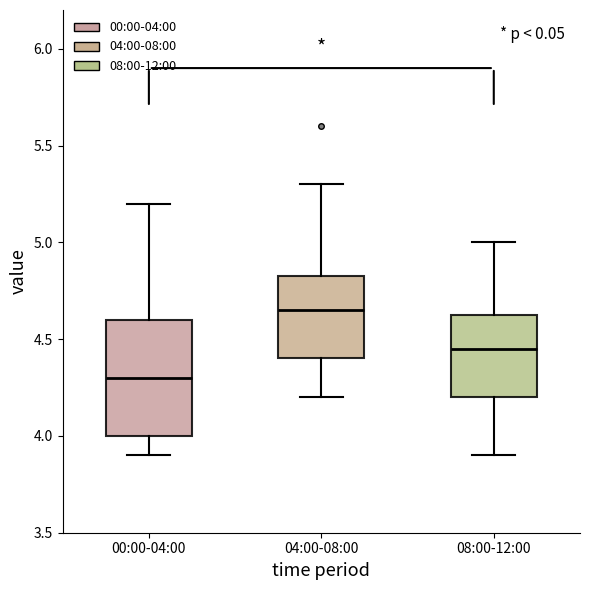

Reading left to right, transcribe this box plot: for each box, give where its median line is, the range the box spans, and where its two whiskers end, as read against the y-axis. The values are not printed on the chart, so give them approximately, as read against the axis.

00:00-04:00: median 4.30, box 4.00 to 4.60, whiskers 3.90 to 5.20
04:00-08:00: median 4.65, box 4.40 to 4.85, whiskers 4.20 to 5.30
08:00-12:00: median 4.45, box 4.20 to 4.65, whiskers 3.90 to 5.00